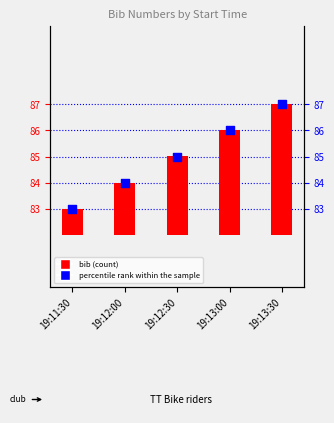

Which series has the largest total across all categories?

percentile rank within the sample